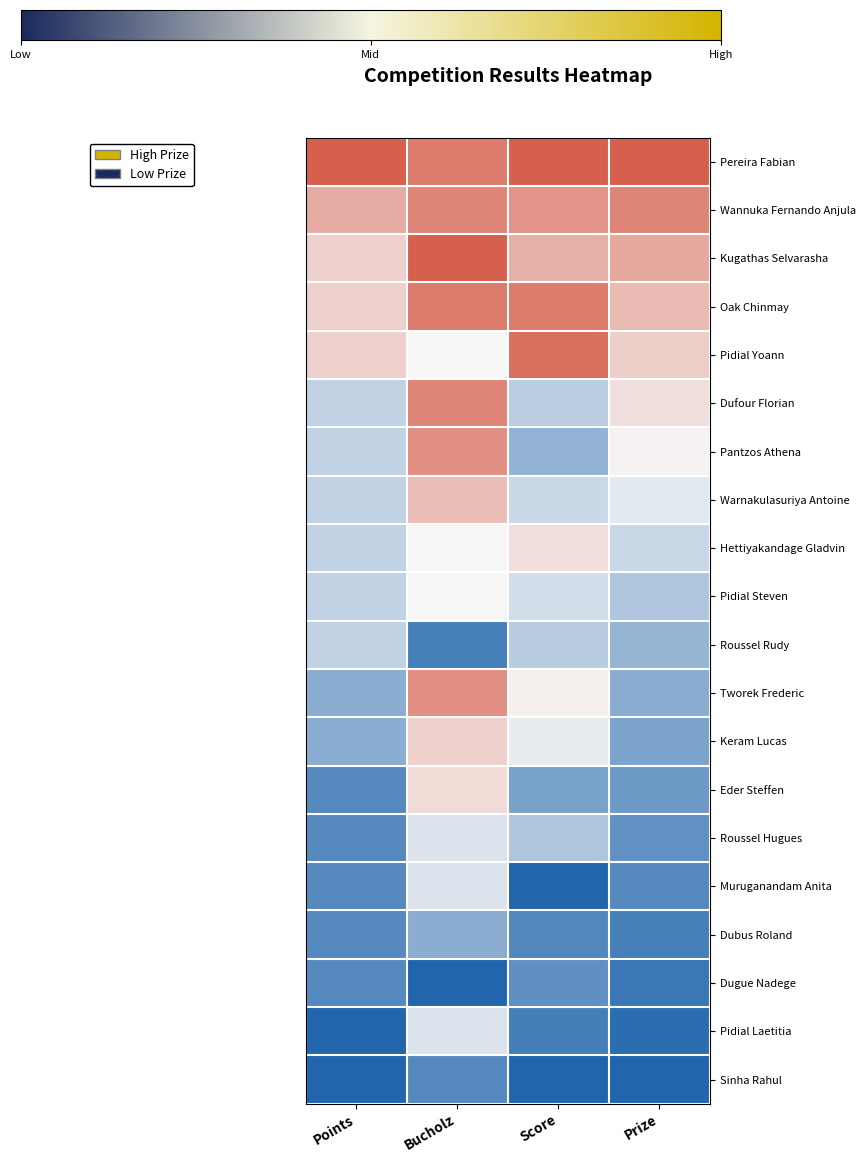

Reading right to left, what are all the values shown in this chart?

Pereira Fabian: Prize=1.0	Score=1.0	Bucholz=0.9	Points=1.0
Wannuka Fernando Anjula: Prize=0.9	Score=0.8	Bucholz=0.9	Points=0.7
Kugathas Selvarasha: Prize=0.8	Score=0.7	Bucholz=1.0	Points=0.6
Oak Chinmay: Prize=0.7	Score=0.9	Bucholz=0.9	Points=0.6
Pidial Yoann: Prize=0.6	Score=0.9	Bucholz=0.5	Points=0.6
Dufour Florian: Prize=0.6	Score=0.4	Bucholz=0.9	Points=0.4
Pantzos Athena: Prize=0.5	Score=0.3	Bucholz=0.8	Points=0.4
Warnakulasuriya Antoine: Prize=0.5	Score=0.4	Bucholz=0.7	Points=0.4
Hettiyakandage Gladvin: Prize=0.4	Score=0.6	Bucholz=0.5	Points=0.4
Pidial Steven: Prize=0.3	Score=0.4	Bucholz=0.5	Points=0.4
Roussel Rudy: Prize=0.3	Score=0.4	Bucholz=0.1	Points=0.4
Tworek Frederic: Prize=0.2	Score=0.5	Bucholz=0.8	Points=0.2
Keram Lucas: Prize=0.2	Score=0.5	Bucholz=0.6	Points=0.2
Eder Steffen: Prize=0.2	Score=0.2	Bucholz=0.6	Points=0.1
Roussel Hugues: Prize=0.2	Score=0.3	Bucholz=0.4	Points=0.1
Muruganandam Anita: Prize=0.1	Score=0.0	Bucholz=0.4	Points=0.1
Dubus Roland: Prize=0.1	Score=0.1	Bucholz=0.2	Points=0.1
Dugue Nadege: Prize=0.1	Score=0.1	Bucholz=0.0	Points=0.1
Pidial Laetitia: Prize=0.0	Score=0.1	Bucholz=0.4	Points=0.0
Sinha Rahul: Prize=0.0	Score=0.0	Bucholz=0.1	Points=0.0